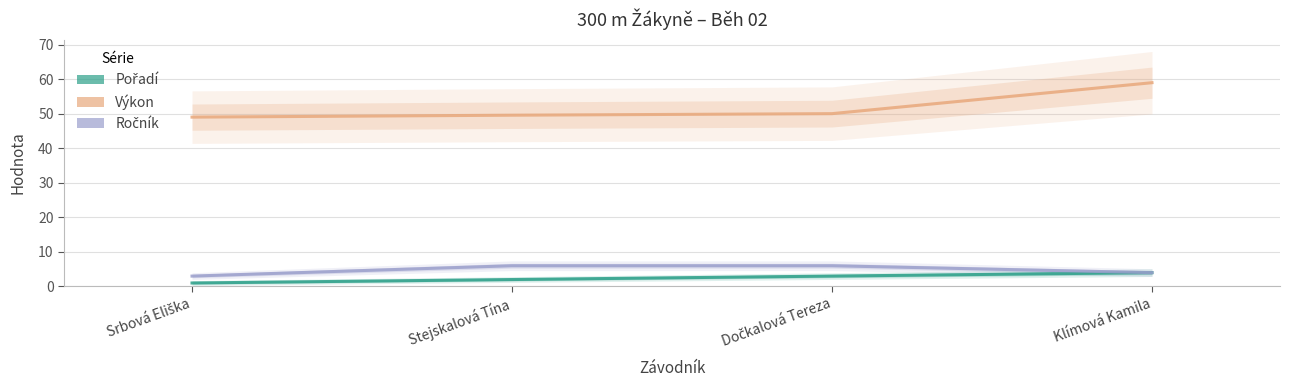

What is the label of the 4th point from the left?

Klímová Kamila